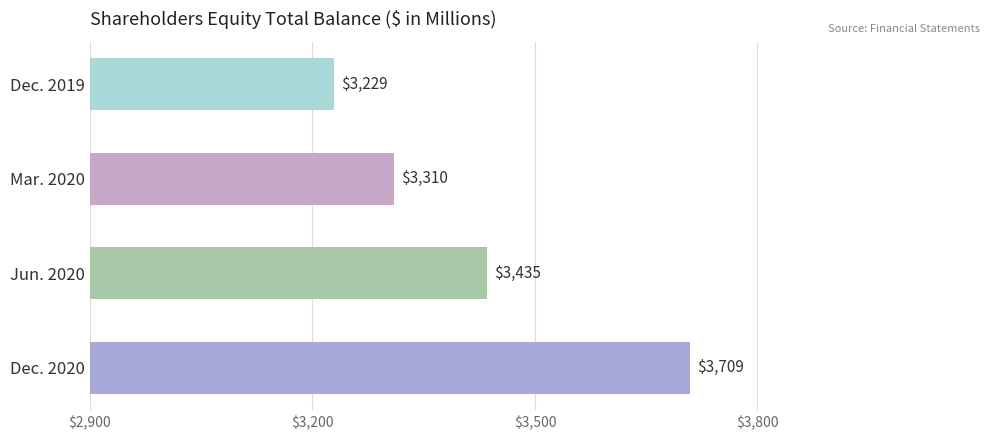

Reading bottom to top, extract all data points from this chart.

3709	3435	3310	3229